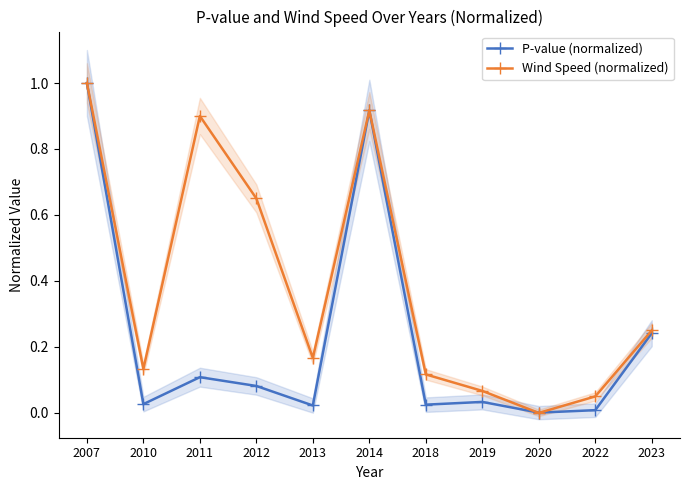

Rank the categories by Wind Speed (normalized) value from lowest to highest.

2020, 2022, 2019, 2018, 2010, 2013, 2023, 2012, 2011, 2014, 2007